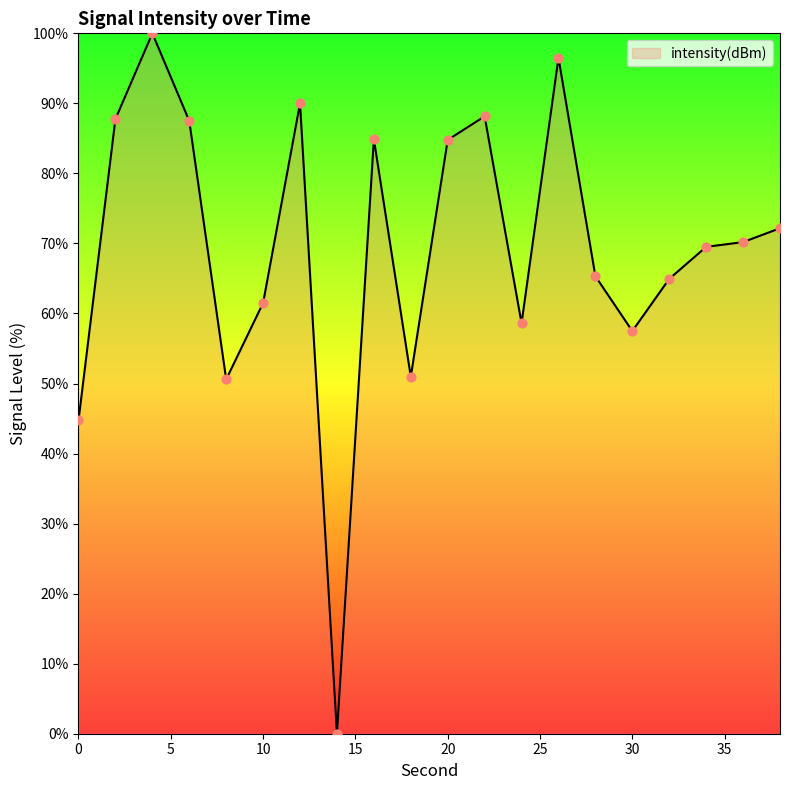

Is this an area chart (filled region under the line)?

Yes